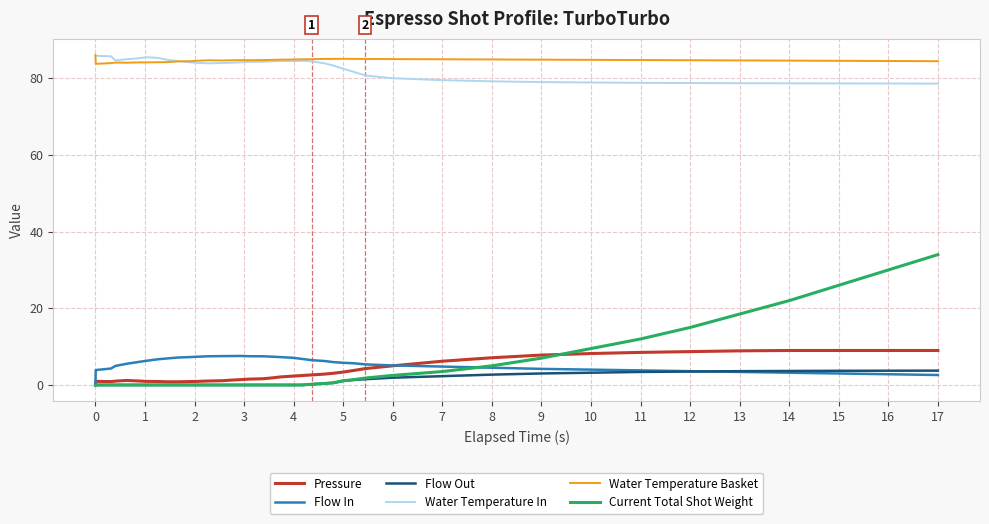

What is the highest value of the Flow Out series?

3.7